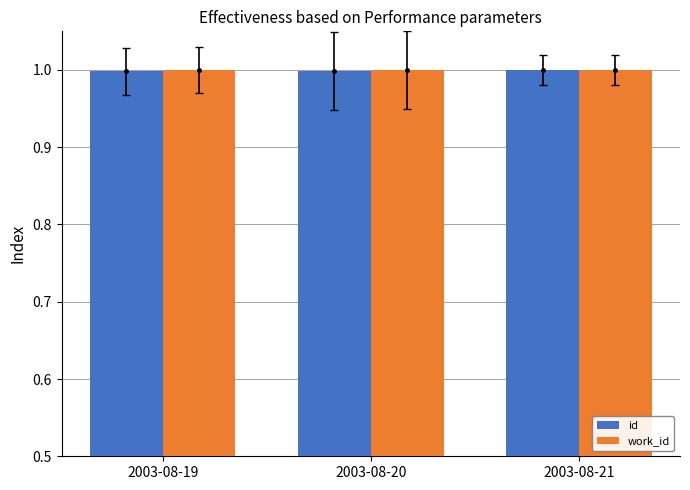

Rank the series by their maximum value, from lowest to highest.

id, work_id